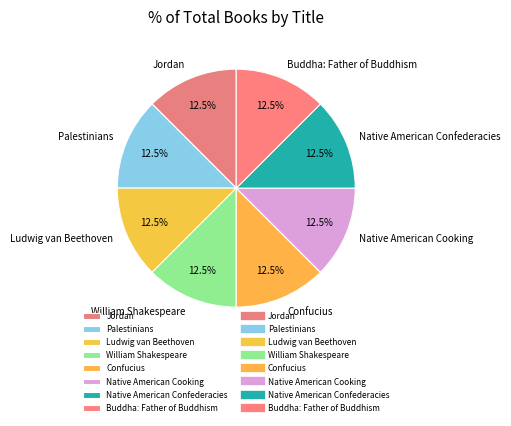

What is the ratio of the value at Confucius to the value at Palestinians?

1.0